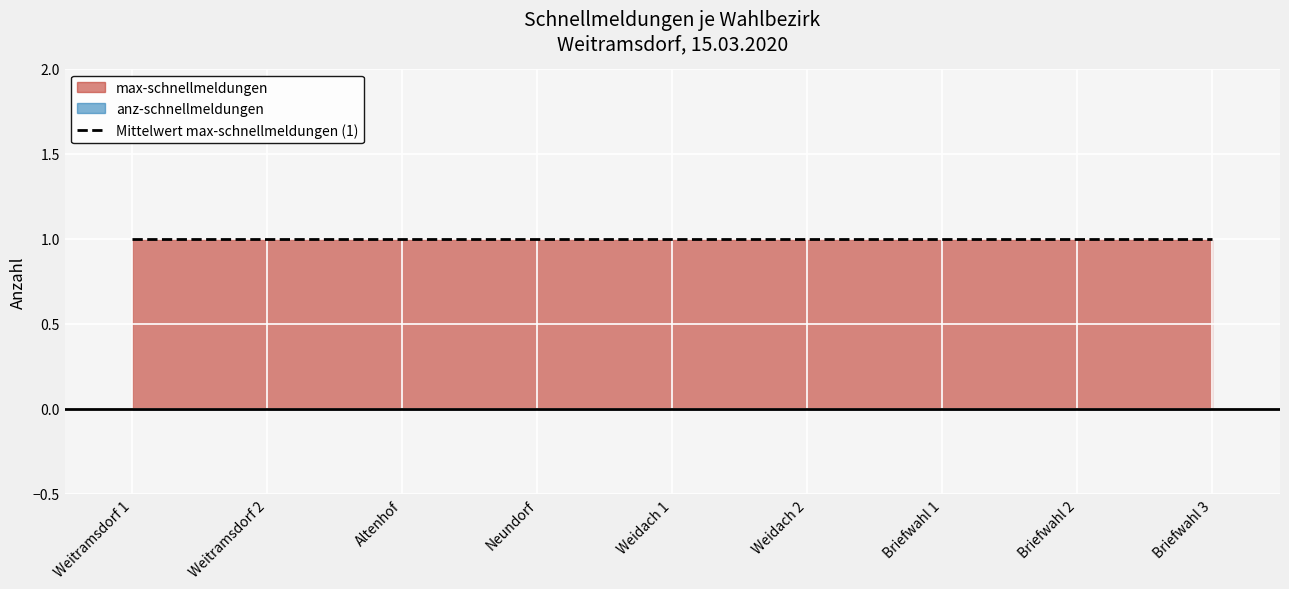

Which category has the lowest value in the max-schnellmeldungen series?

Weitramsdorf 1